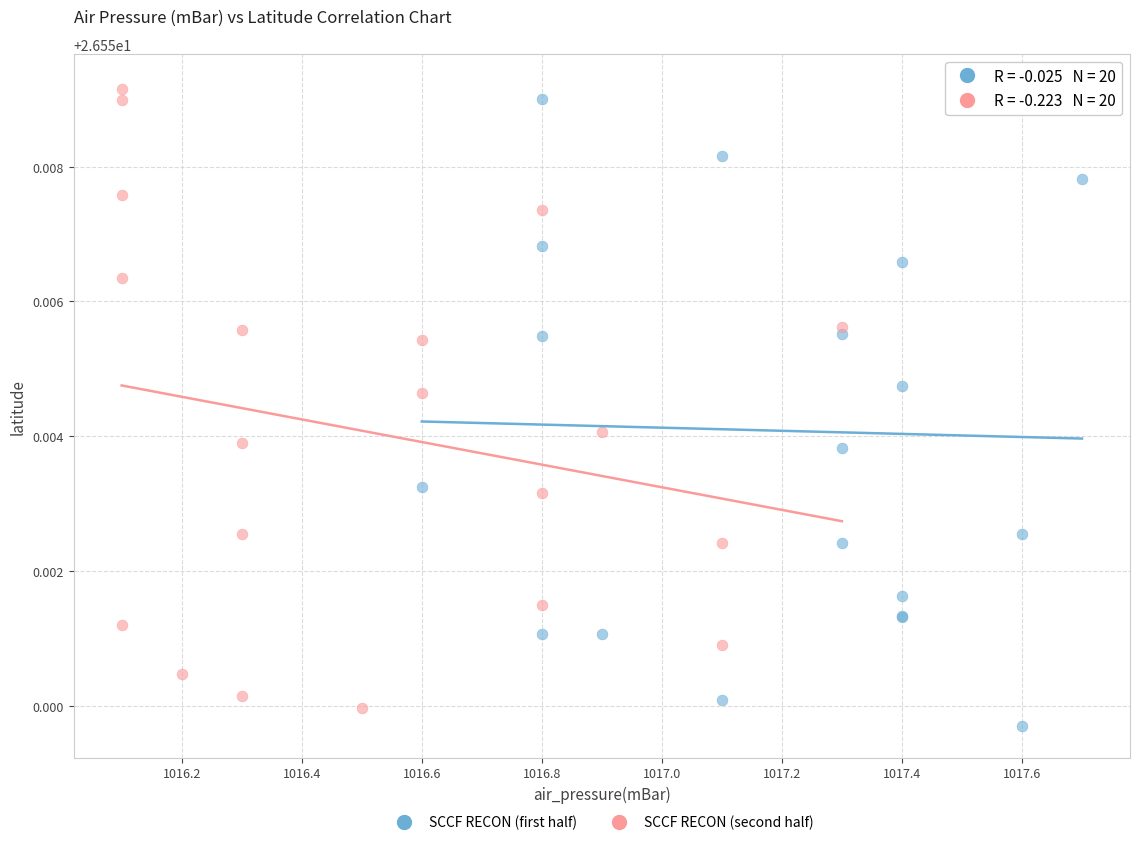

Which series has the widest spread of Y values?

SCCF RECON (first half)